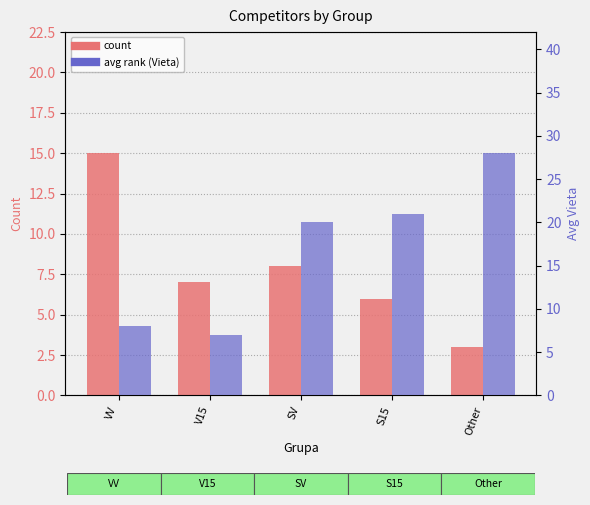

What is the label of the 1st bar from the left?

VV